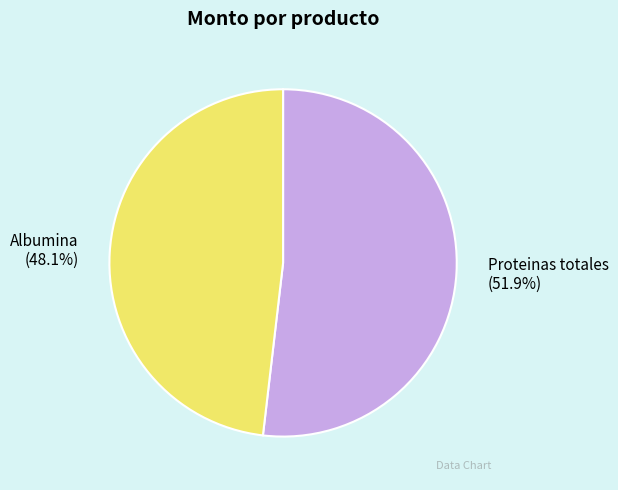

To the nearest percent, what is the difference between the Proteinas totales and Albumina slice percentages?

4%